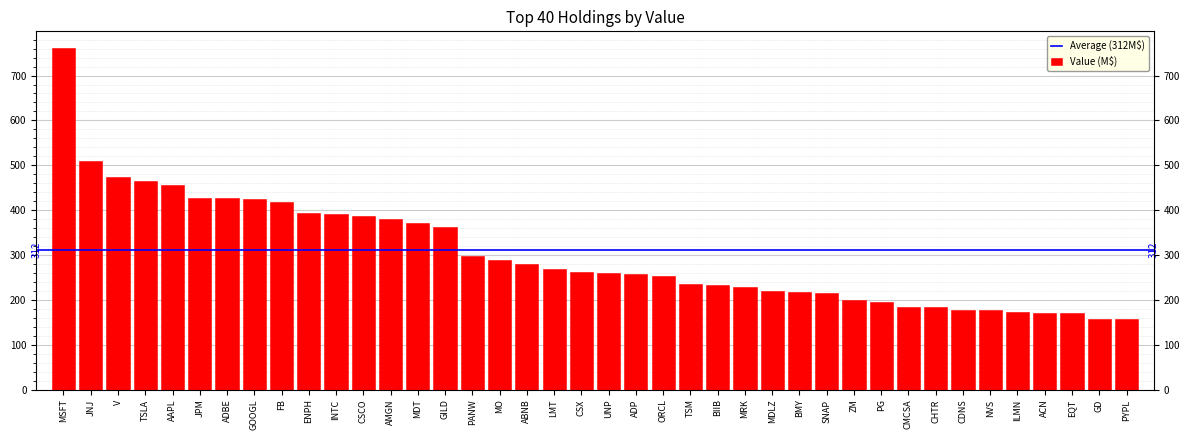

What is the value of the 9th bar from the left?

418.3